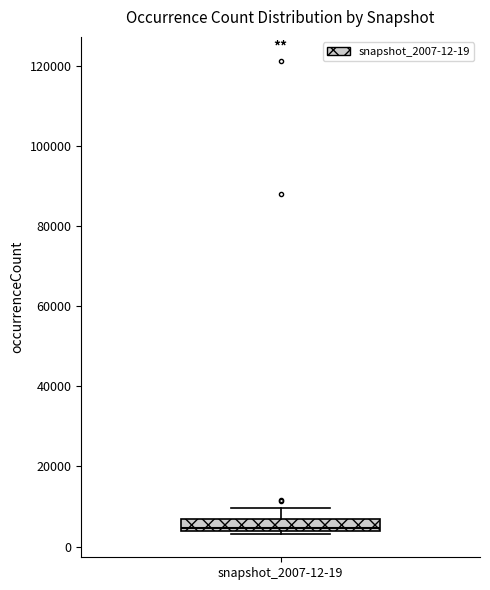

Where is the upper edge of the box for snapshot_2007-12-19 on the y-axis? The values are not printed on the chart, so give them approximately, as read against the axis.

6000